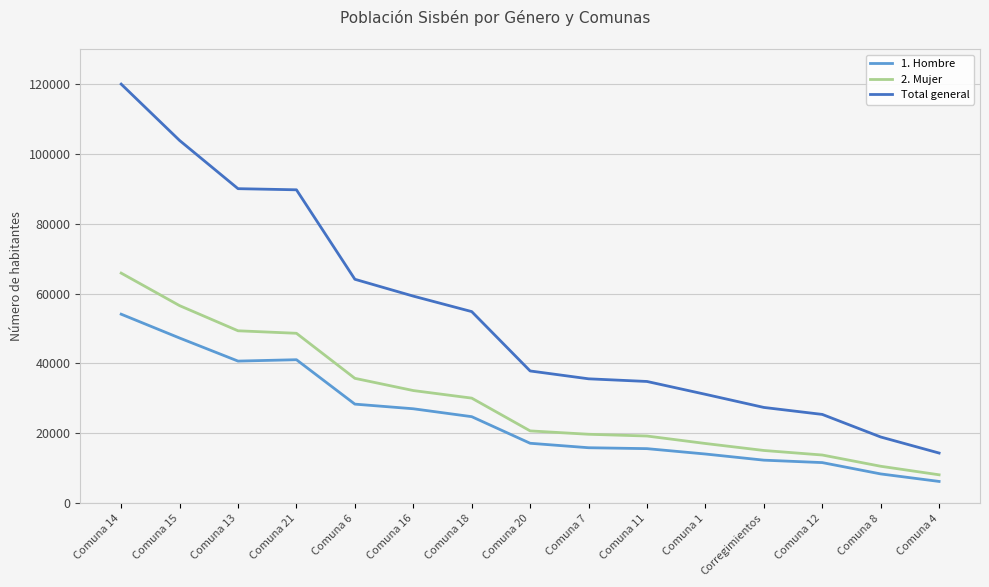

Which series has the largest total across all categories?

Total general